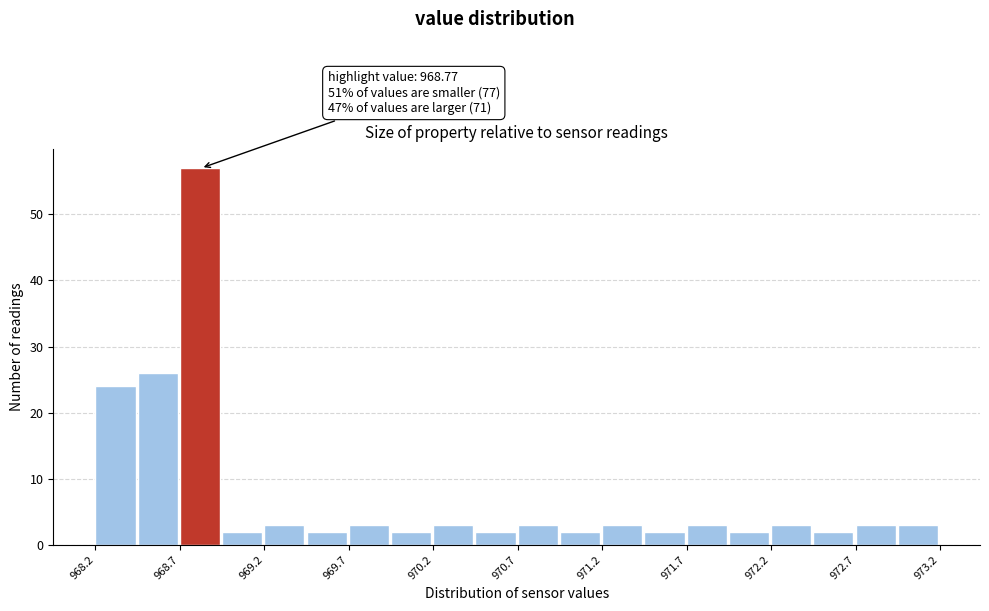

Over which range of the x-axis is the bar tallest?

968.70 to 968.95